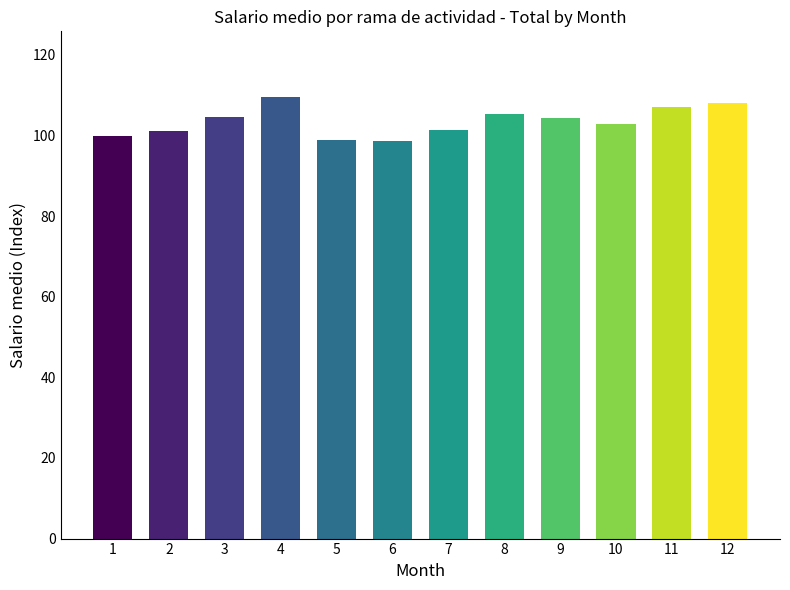

What is the value of the 5th bar from the left?

98.8